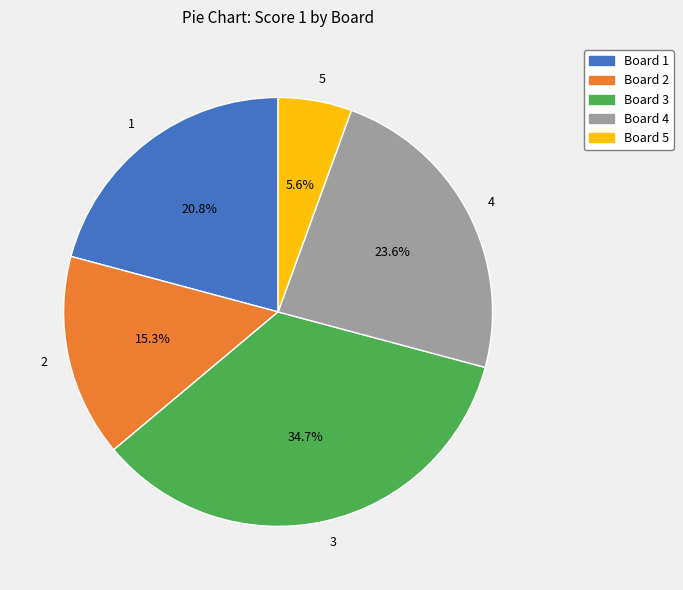

How many segments does this pie chart have?

5